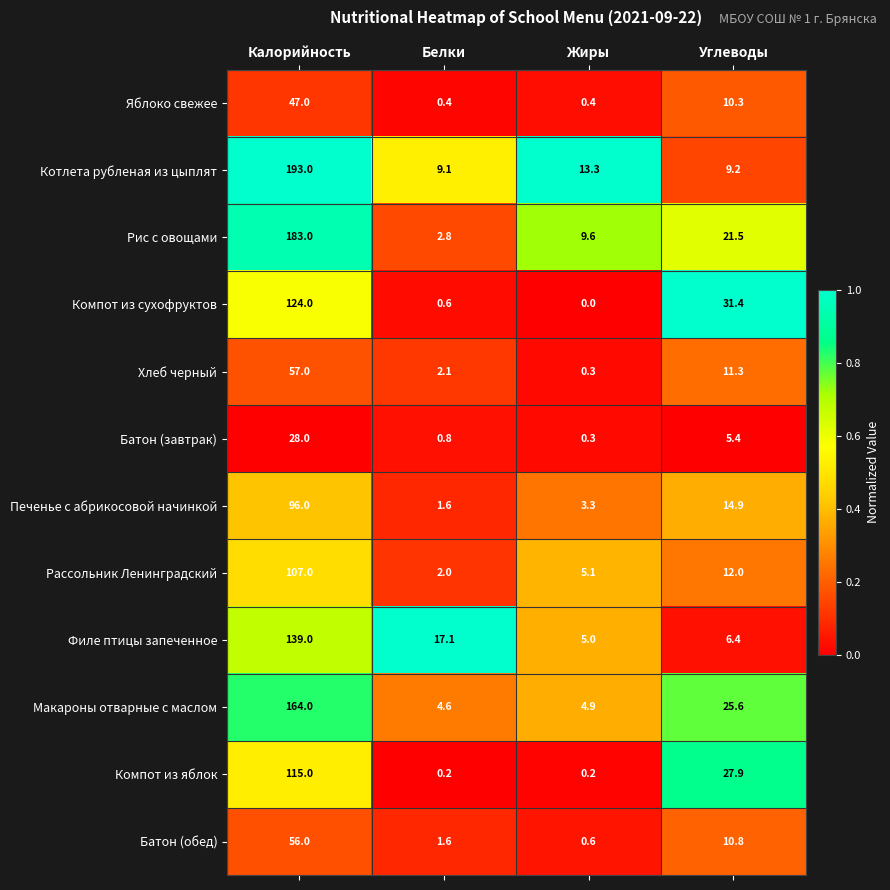

The Компот из сухофруктов series shows 0.0 at Жиры. True or false?

True